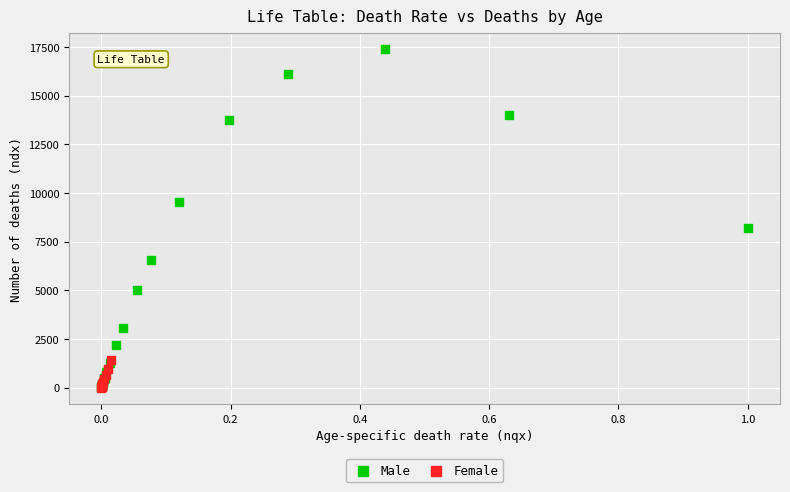

Which series reaches the maximum Y coordinate?

Male